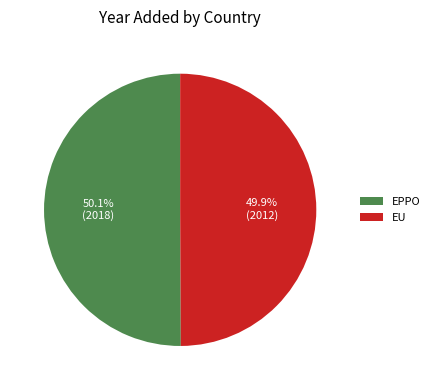

The EU slice represents 50% of the pie. True or false?

True